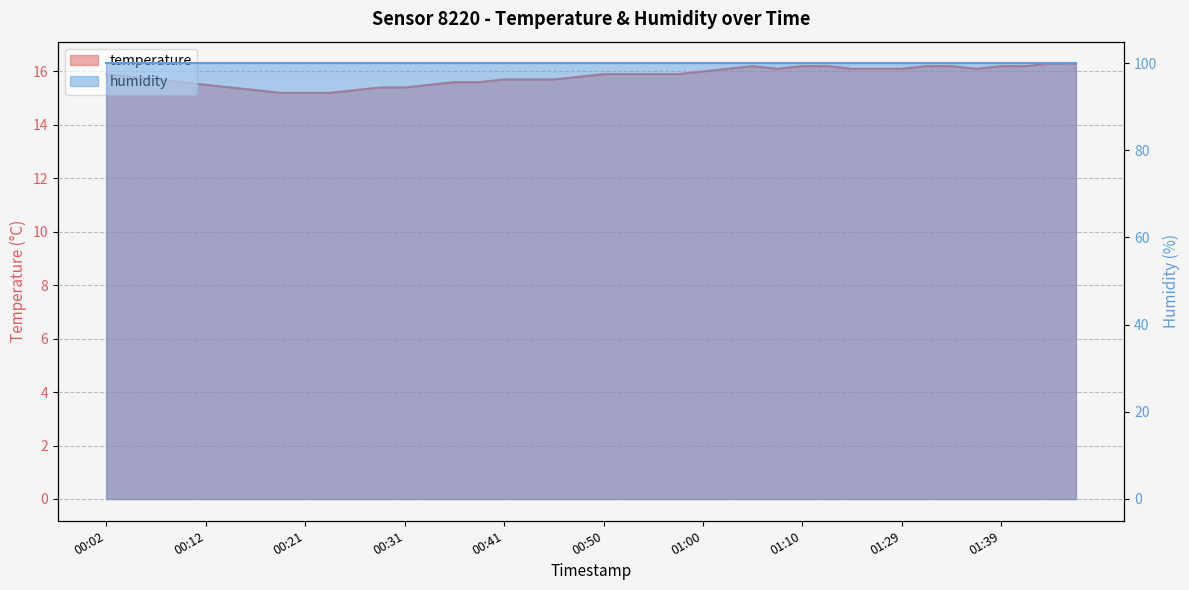

What is the maximum value shown in the chart?

16.3